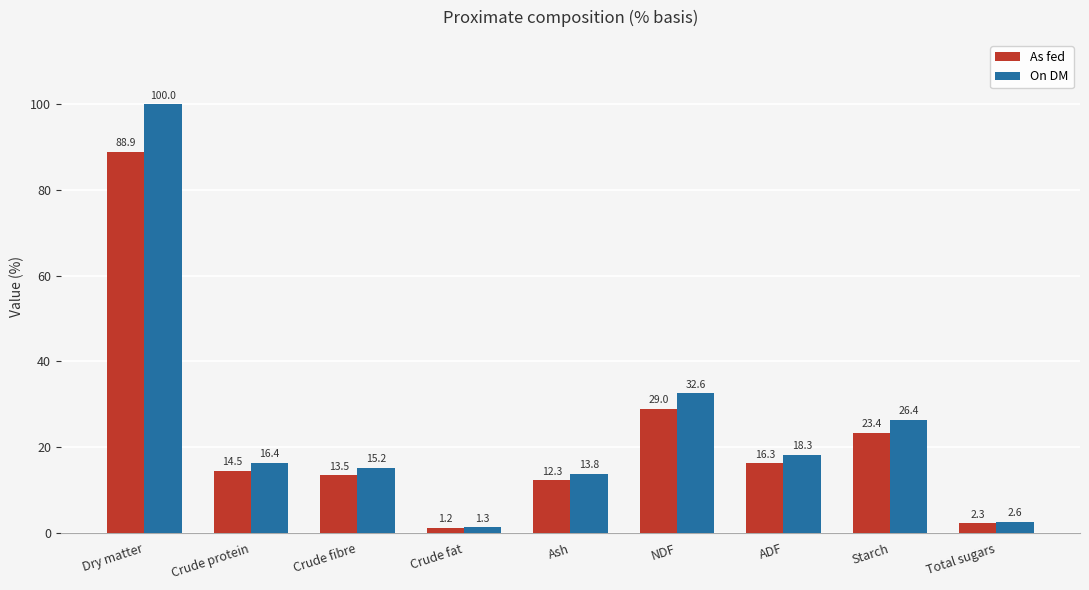

How many groups of bars are there?

9